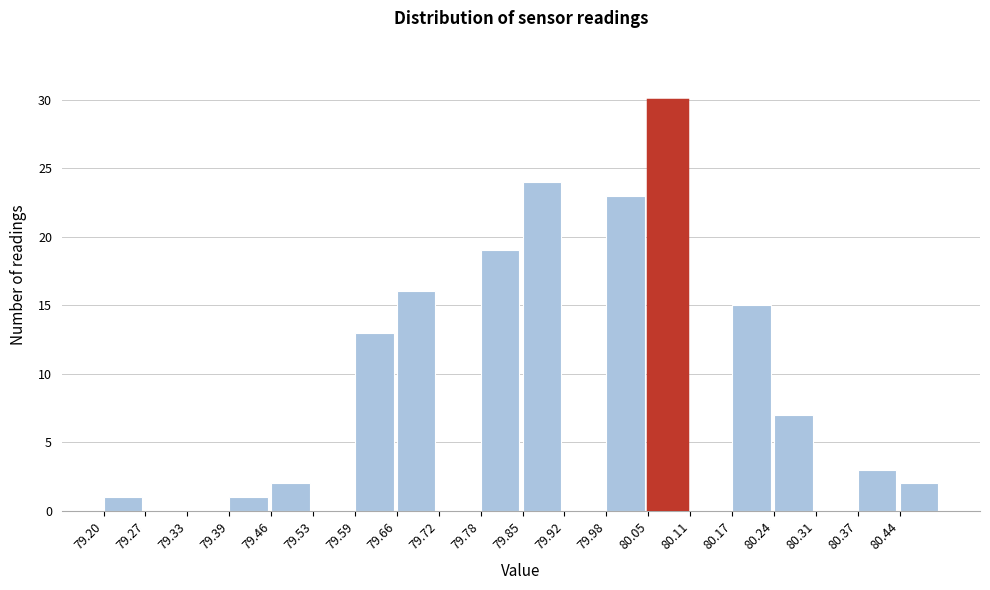

What is the height of the bar covering 80.045 to 80.110 on the x-axis? Neither the bar edges nor the heights are printed on the chart, so give them approximately, as read against the axes.

30